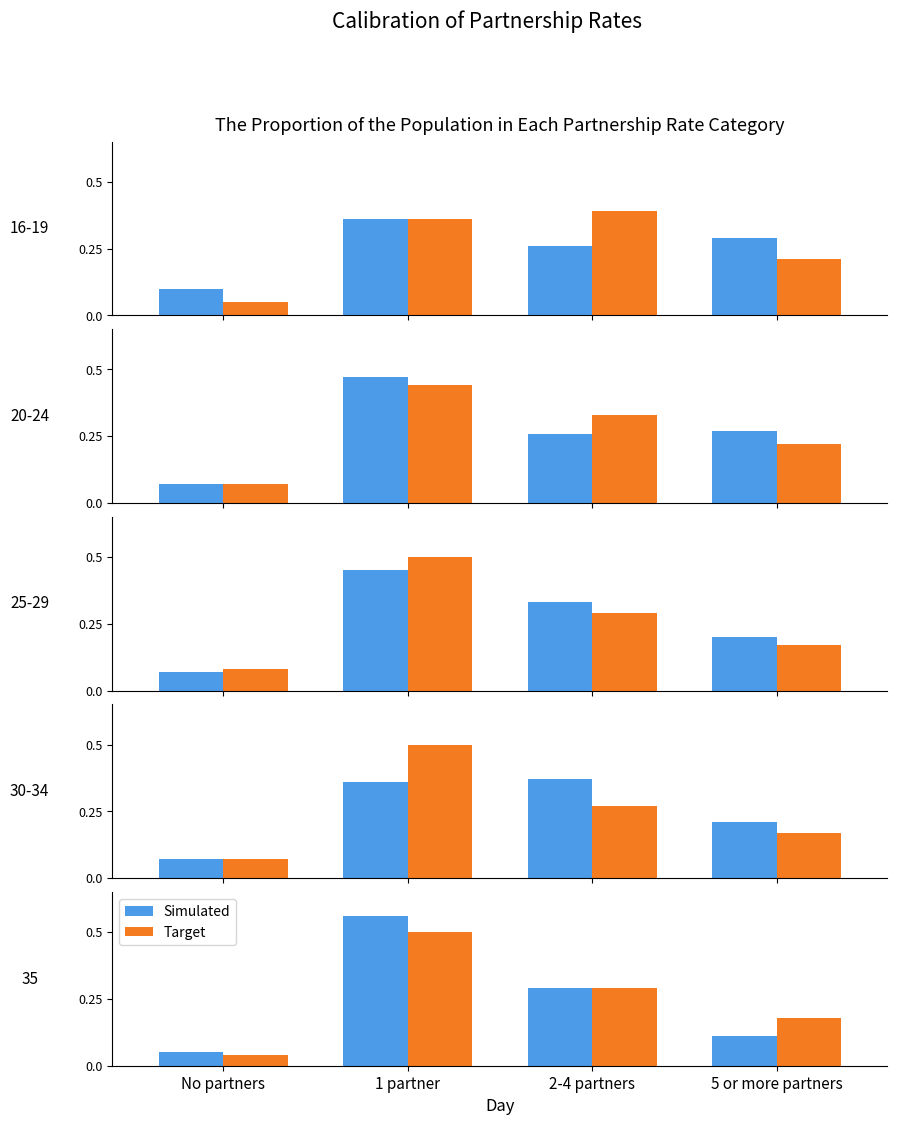

The Target series shows 0.1 at 5 or more partners. True or false?

False